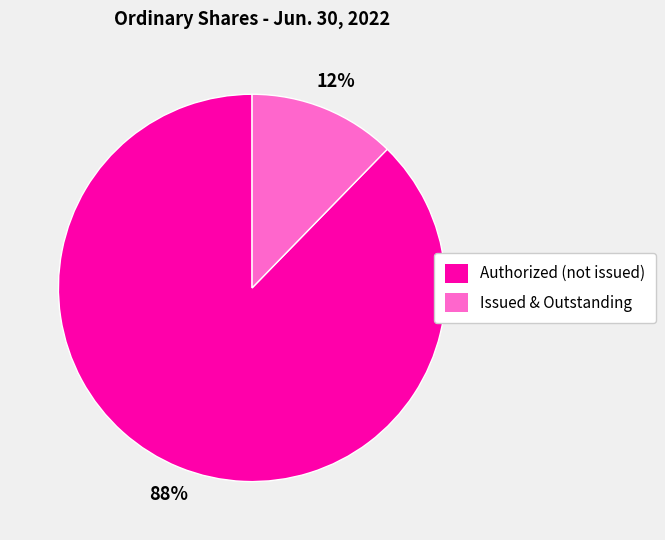

Which slice is the smallest?

Issued & Outstanding